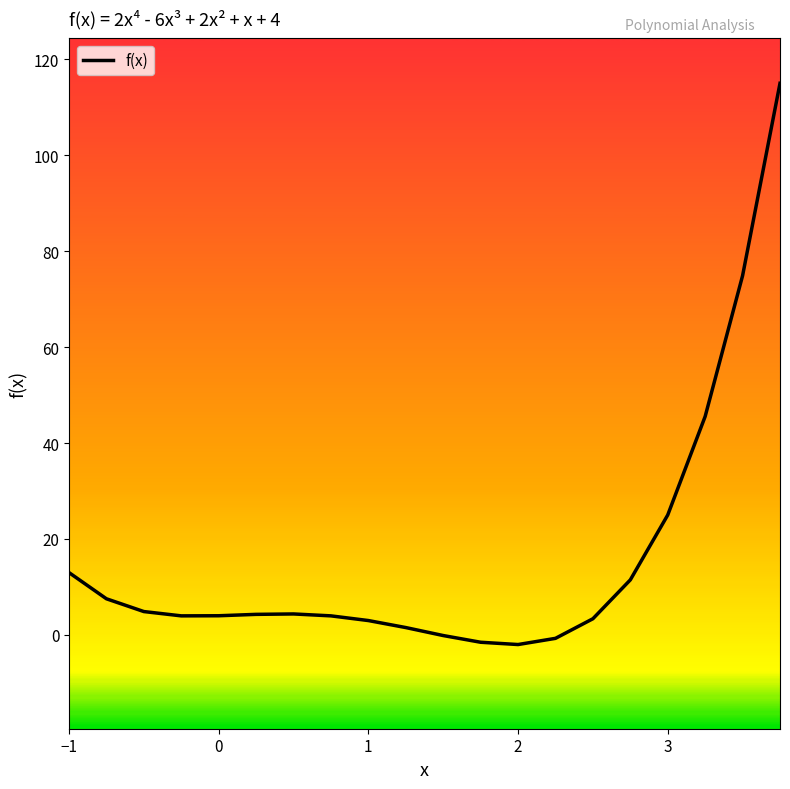

What is the difference between the maximum and minimum values?

117.0